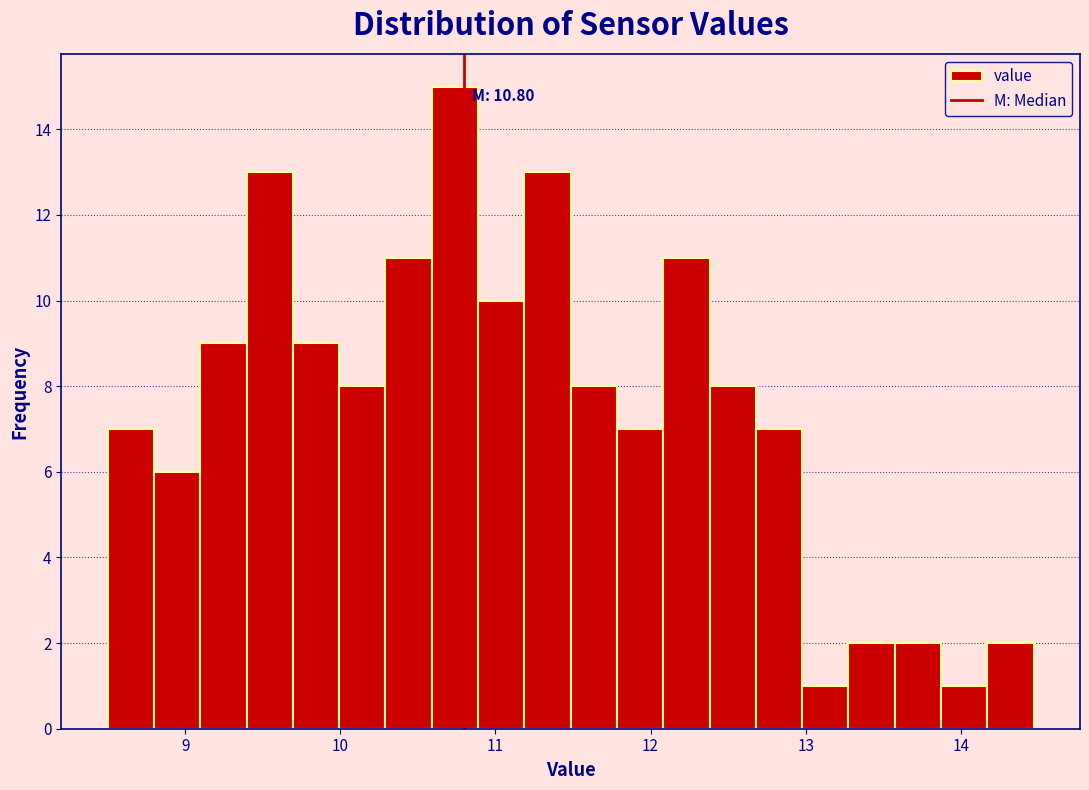

Around what value on the x-axis is the tallest bar? Give the approximate position of its centre, as read against the axis.

10.7